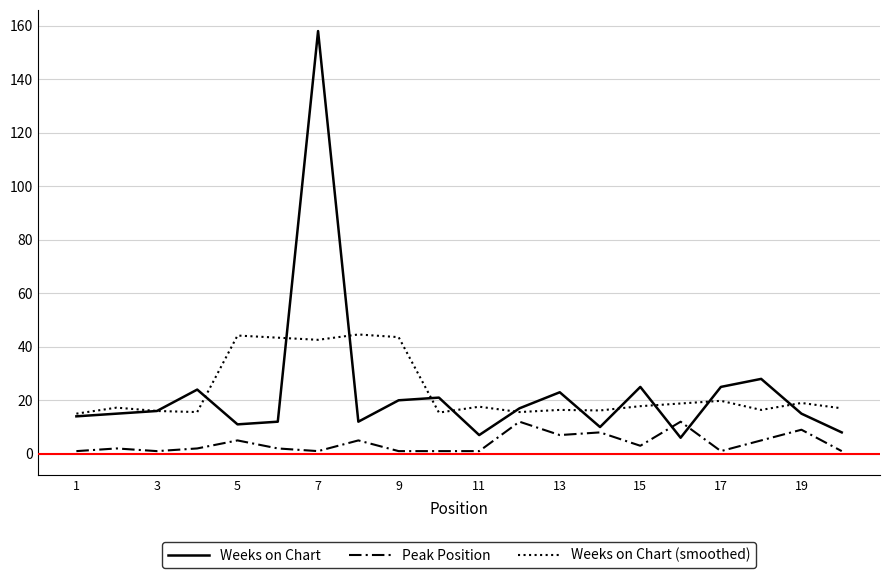

Rank the series by their maximum value, from lowest to highest.

Peak Position, Weeks on Chart (smoothed), Weeks on Chart